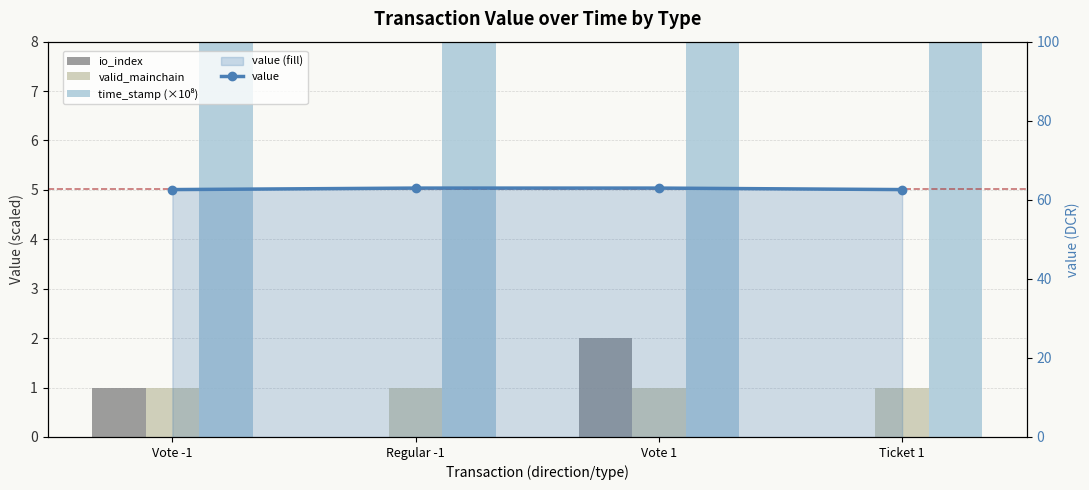

Count the number of categories in the chart.

4